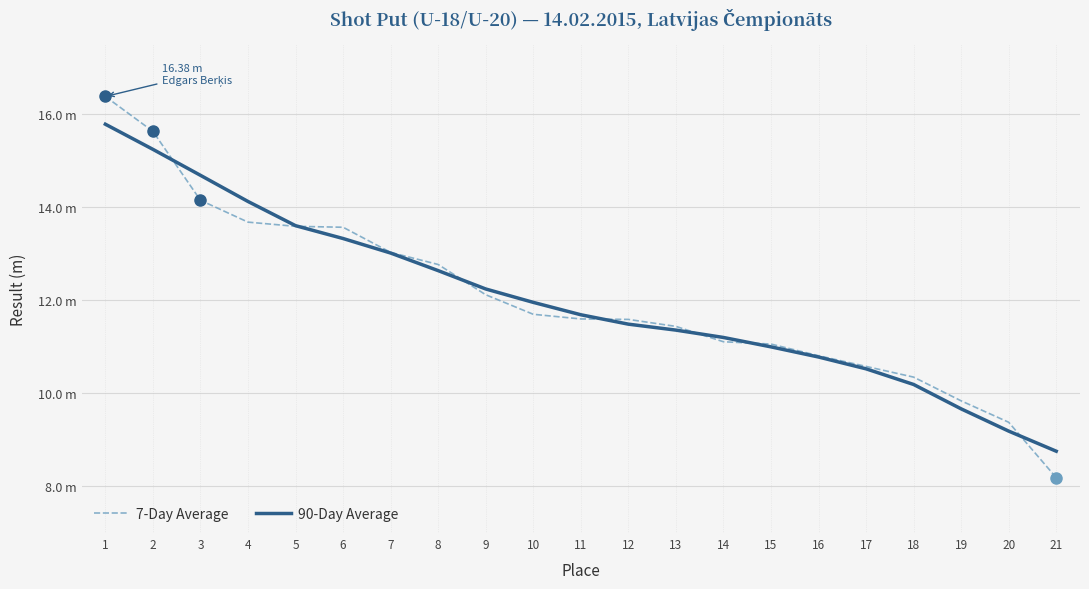

At which label is 7-Day Average closest to 12?

9